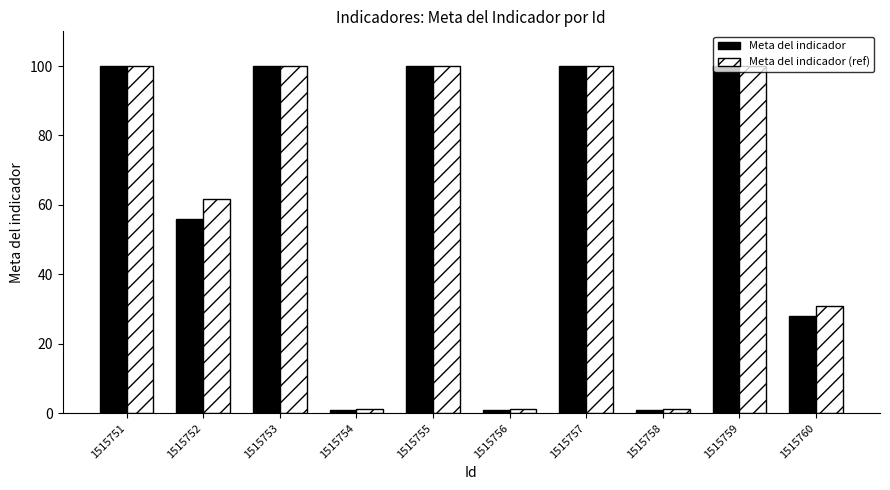

At how many categories does at least one series exceed 90?

5